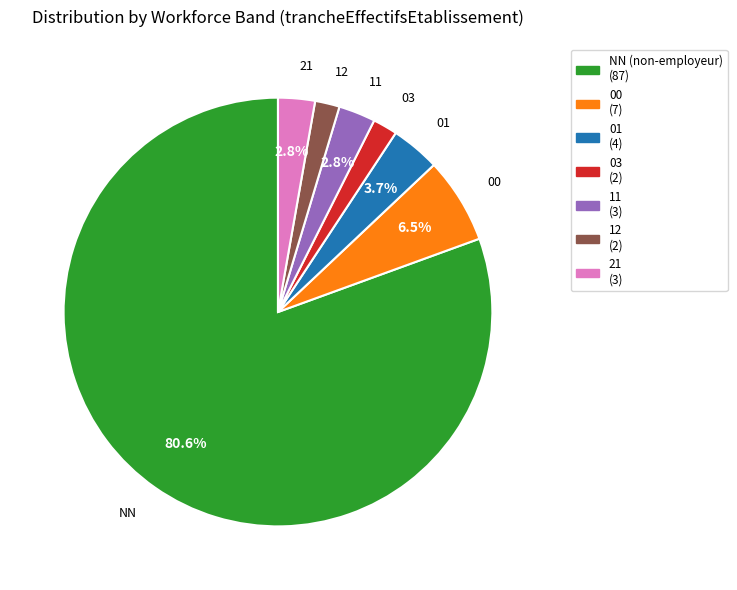

Which has a higher value, 12 or 00?

00